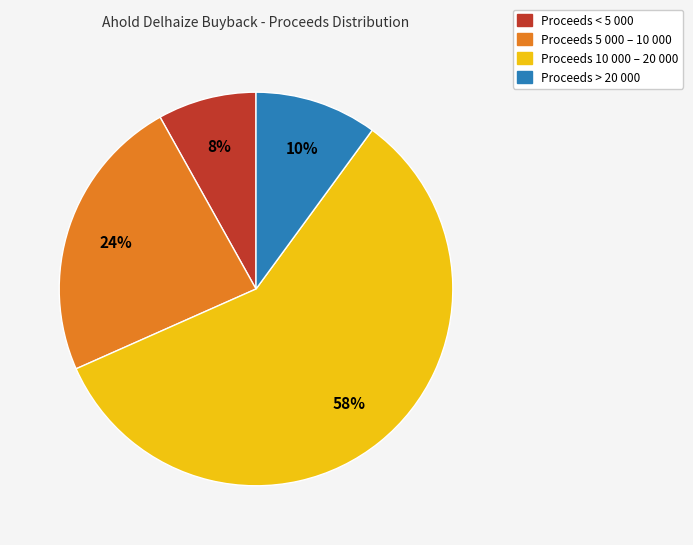

Combined, do Proceeds 10 000 – 20 000 and Proceeds 5 000 – 10 000 account for over 50%?

Yes